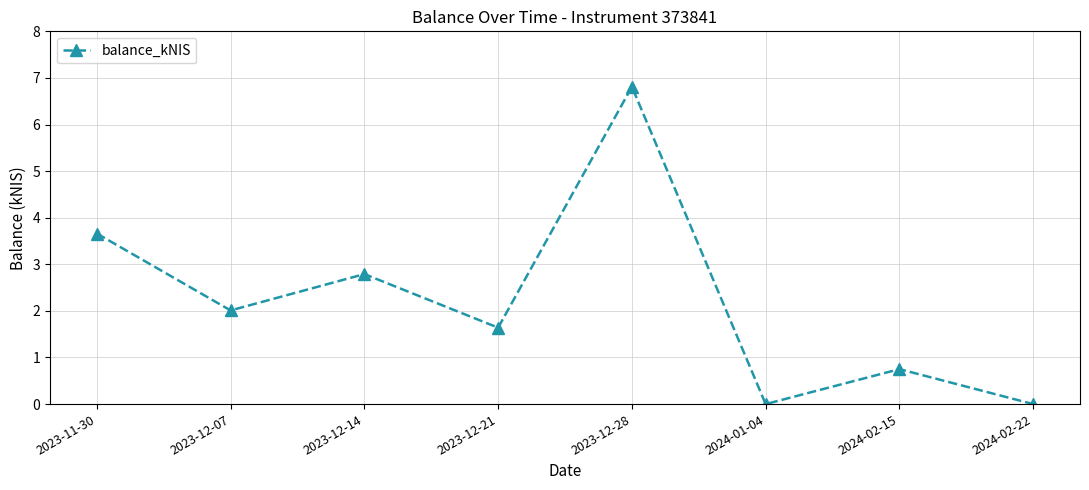

True or false: there are more than 0 points higher than both neighbors.

True